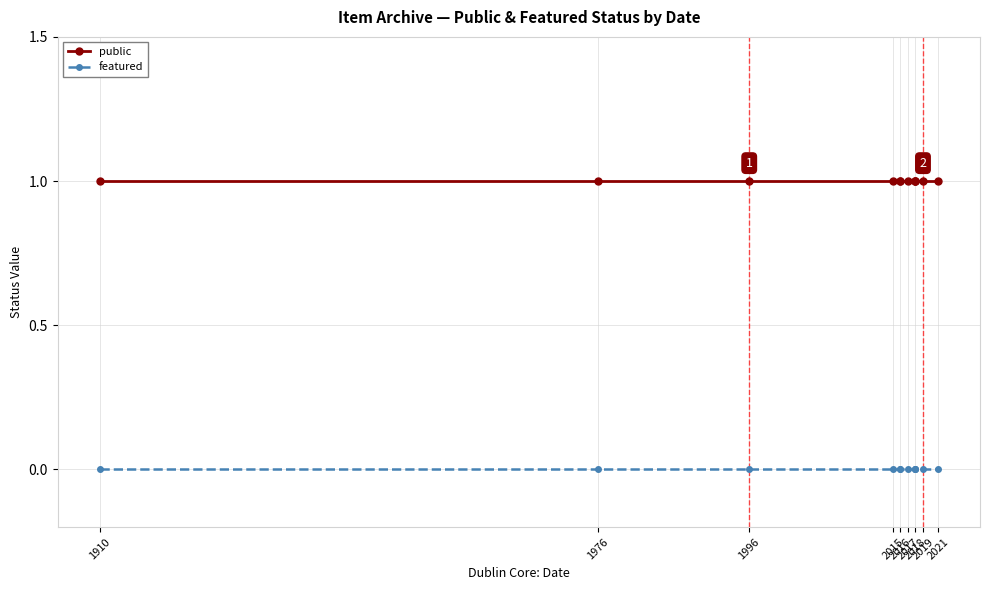

Rank the series by their maximum value, from lowest to highest.

featured, public